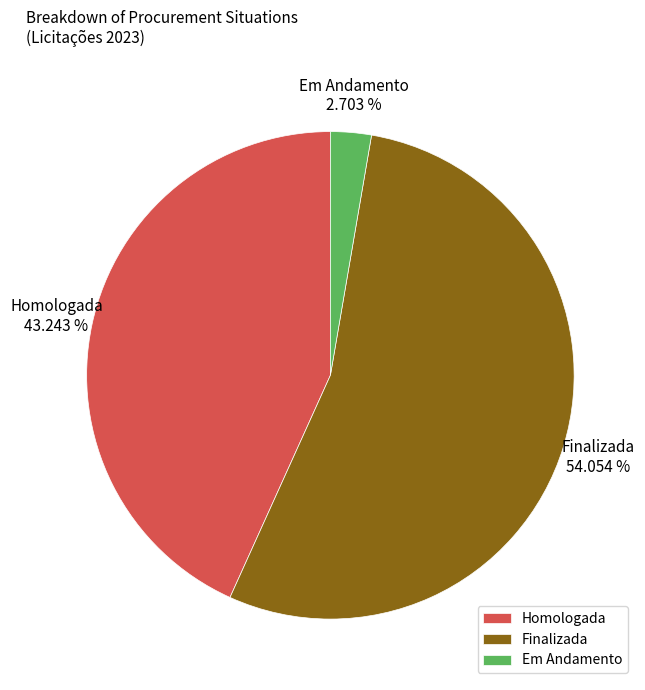

Does Finalizada account for over 50% of the chart?

Yes